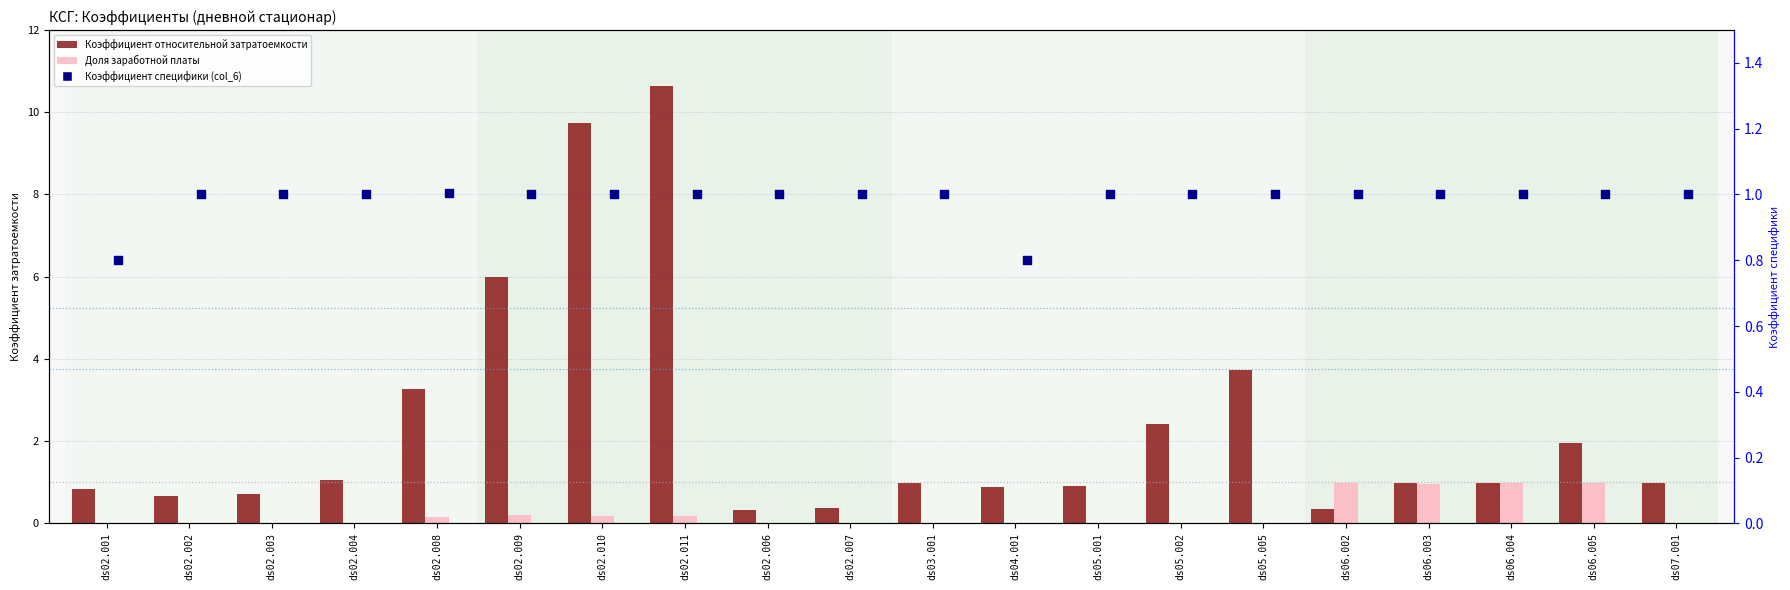

At which category is the sum across all series the highest?

ds02.011